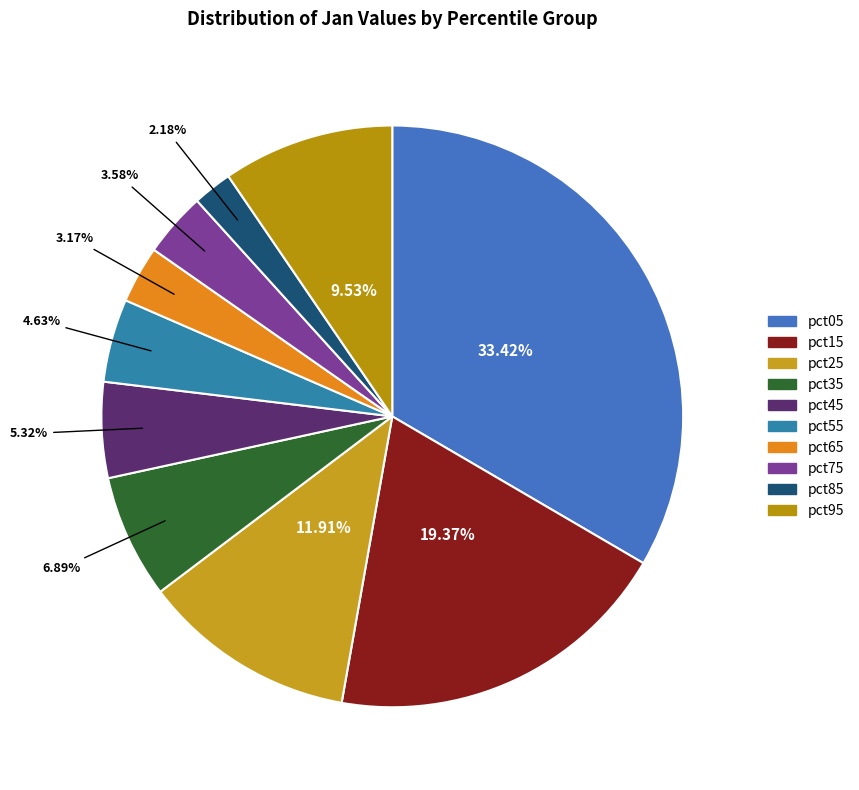

Is there a majority slice in this chart?

No